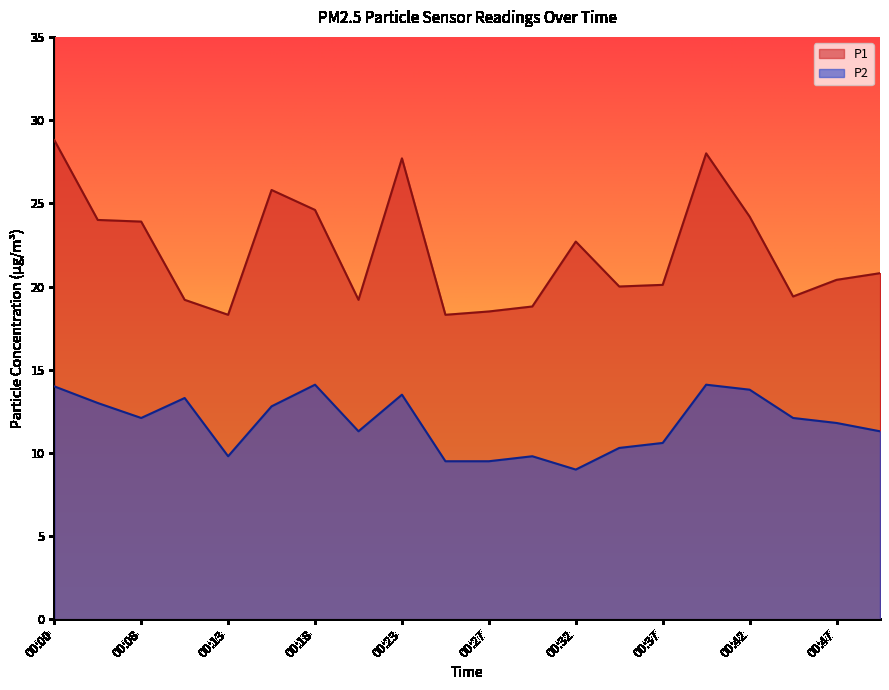

True or false: P1 and P2 intersect in this chart.

False